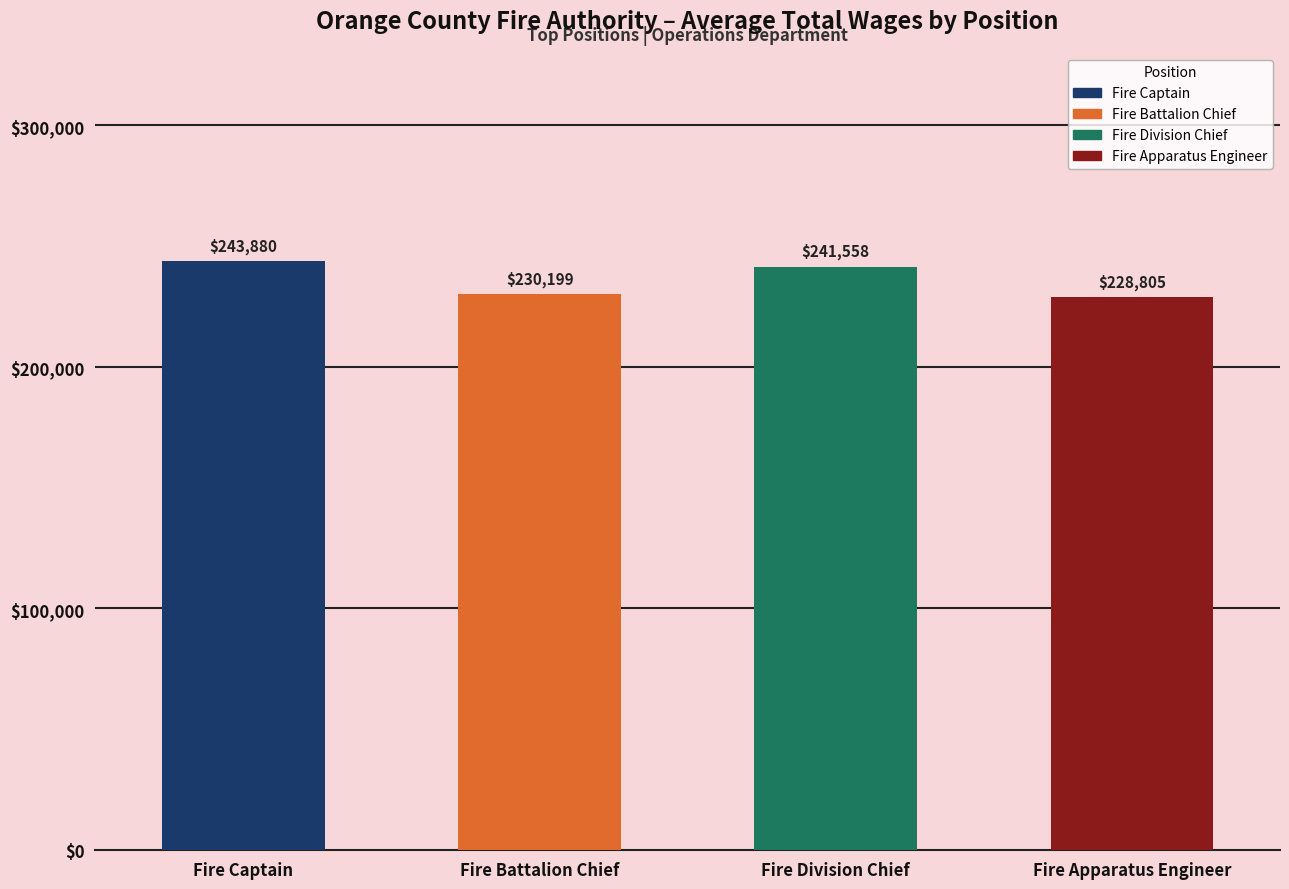

The value of Fire Captain at Fire Captain is 510382. True or false?

False